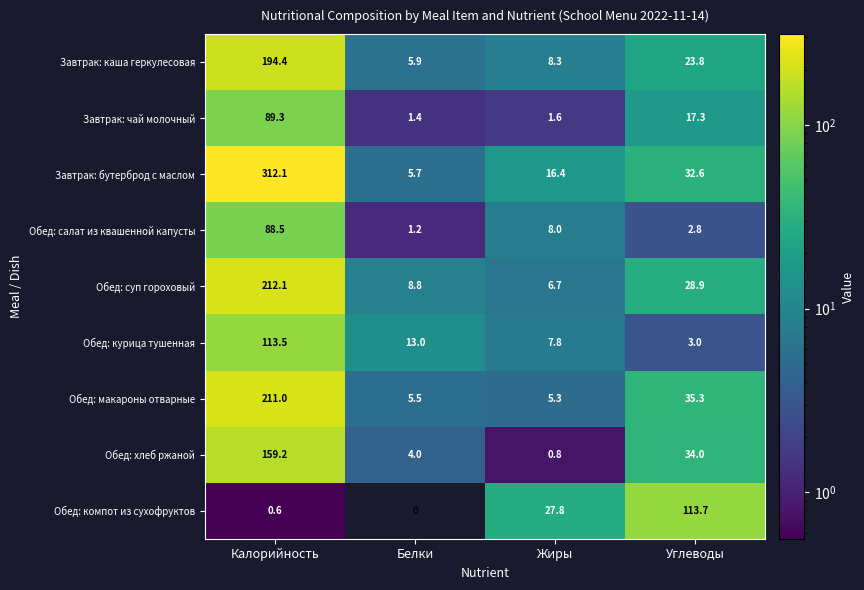

How many data points does each series have?

4